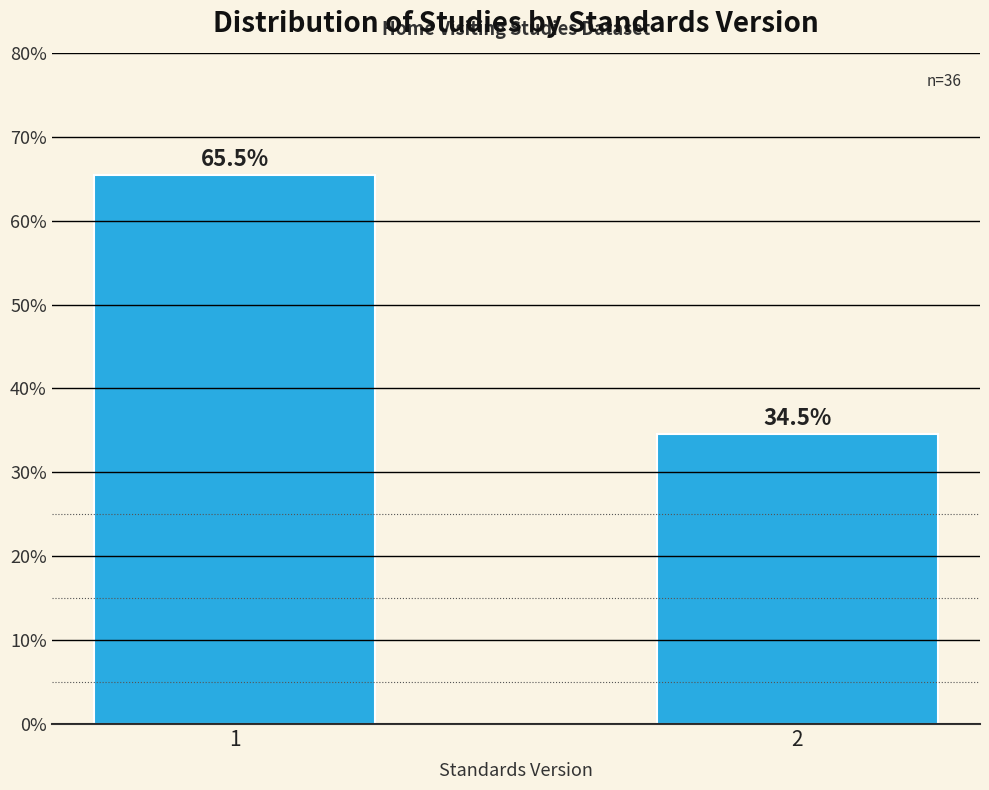

Reading right to left, what are all the values shown in this chart?

34.5	65.5